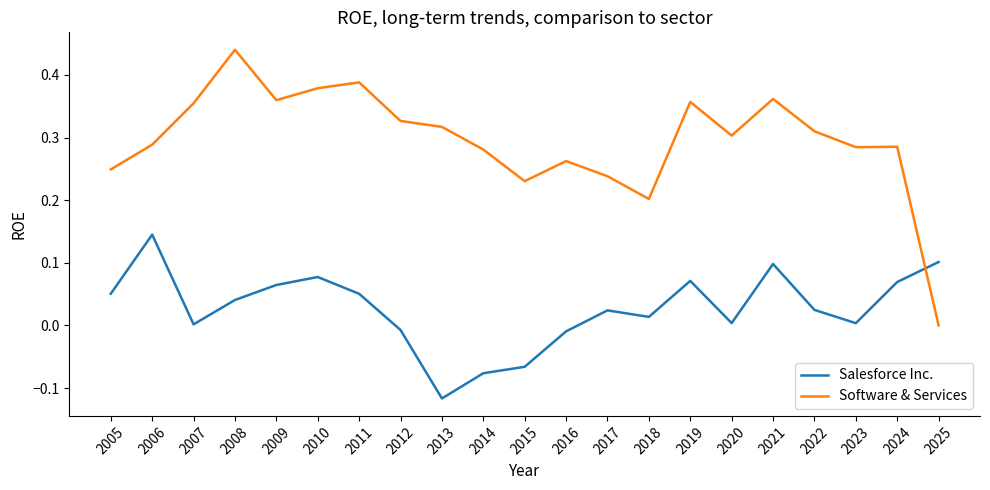

At which category does Salesforce Inc. reach its first local valley?

2007